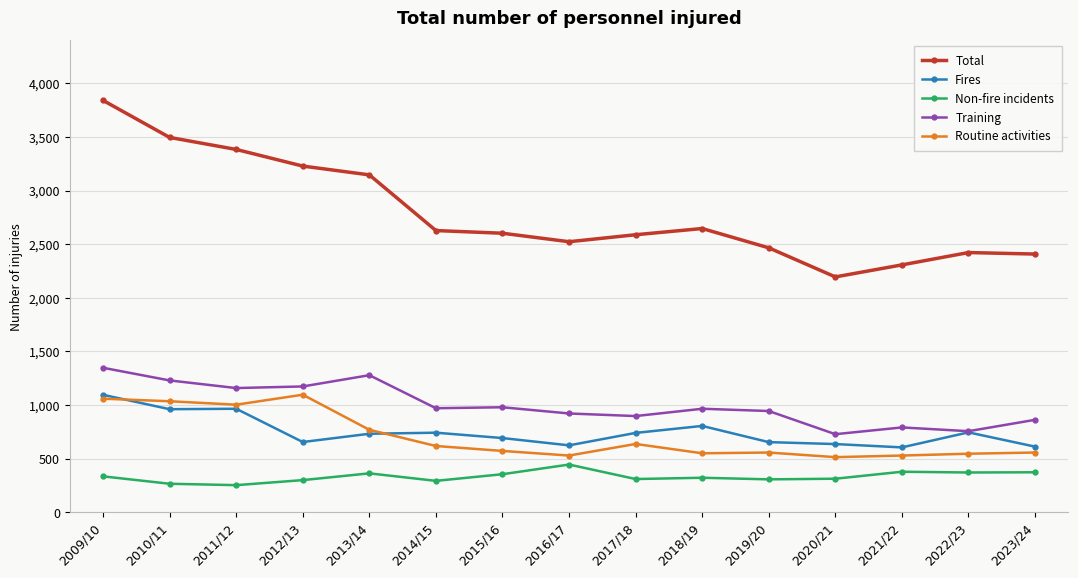

What is the difference between the maximum and second lowest values in the Non-fire incidents series?

179